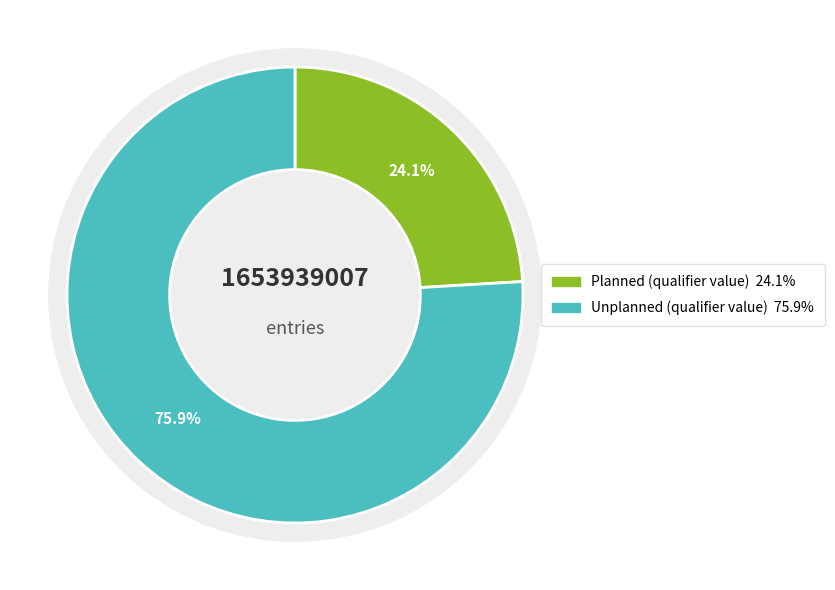

How many segments does this pie chart have?

2